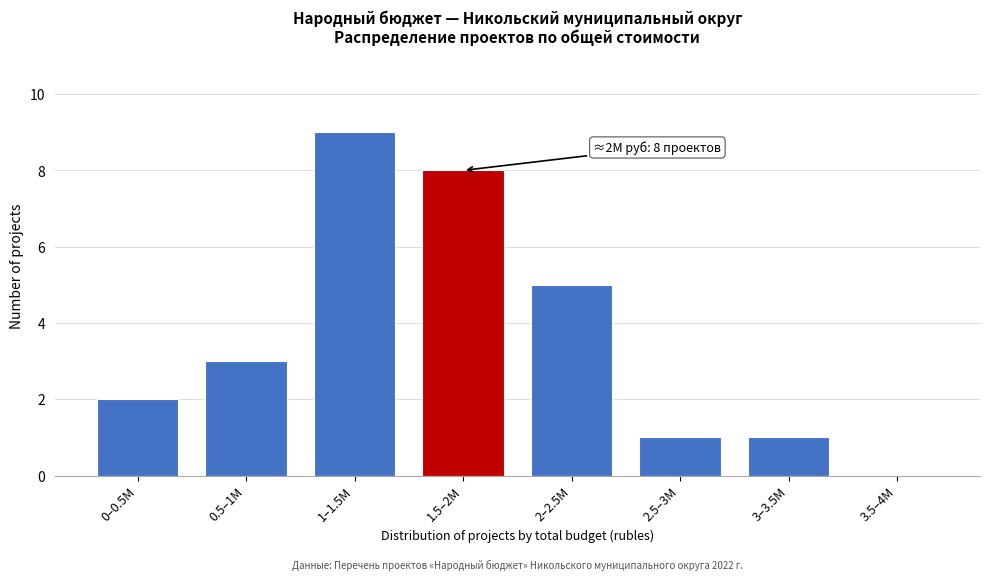

Reading left to right, list all the values displayed in this chart.

0–0.5M=2	0.5–1M=3	1–1.5M=9	1.5–2M=8	2–2.5M=5	2.5–3M=1	3–3.5M=1	3.5–4M=0